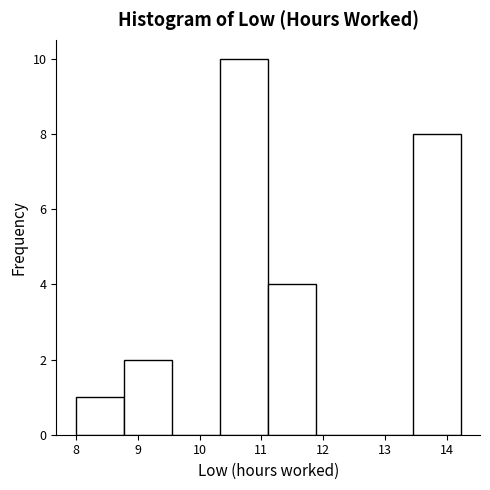

Reading left to right, transcribe this chart: for each bar, give the range it covers on the x-axis and its height. Neither the bar edges nor the heights are printed on the chart, so give them approximately, as read against the axes.

7.99 to 8.77: 1
8.77 to 9.55: 2
9.55 to 10.33: 0
10.33 to 11.11: 10
11.11 to 11.89: 4
11.89 to 12.67: 0
12.67 to 13.45: 0
13.45 to 14.23: 8